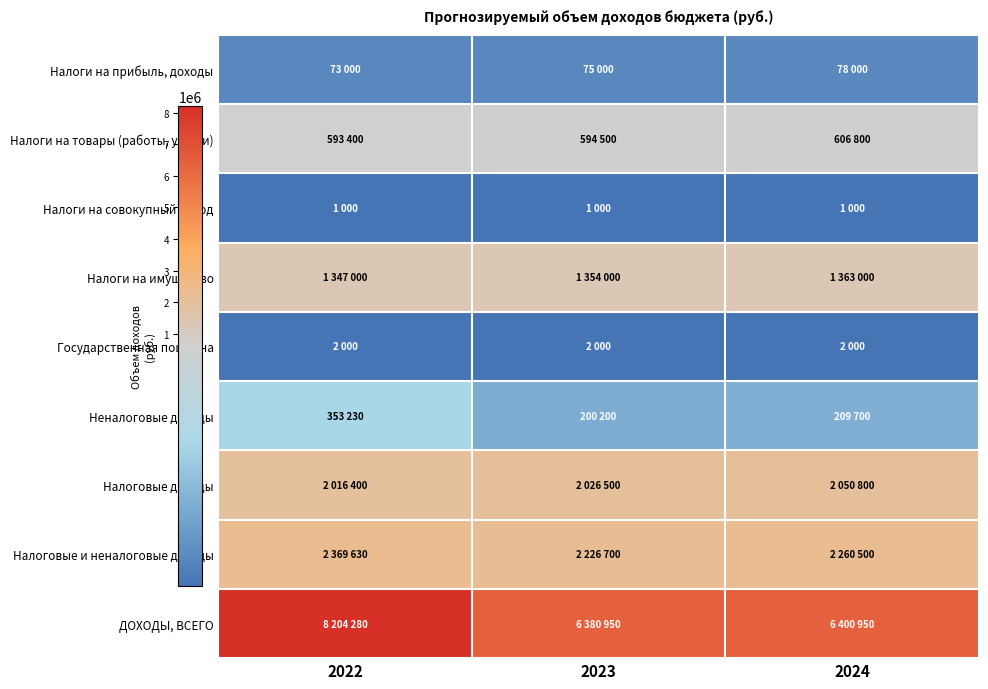

Rank the series by their maximum value, from highest to lowest.

ДОХОДЫ, ВСЕГО, Налоговые и неналоговые доходы, Налоговые доходы, Налоги на имущество, Налоги на товары (работы, услуги), Неналоговые доходы, Налоги на прибыль, доходы, Государственная пошлина, Налоги на совокупный доход